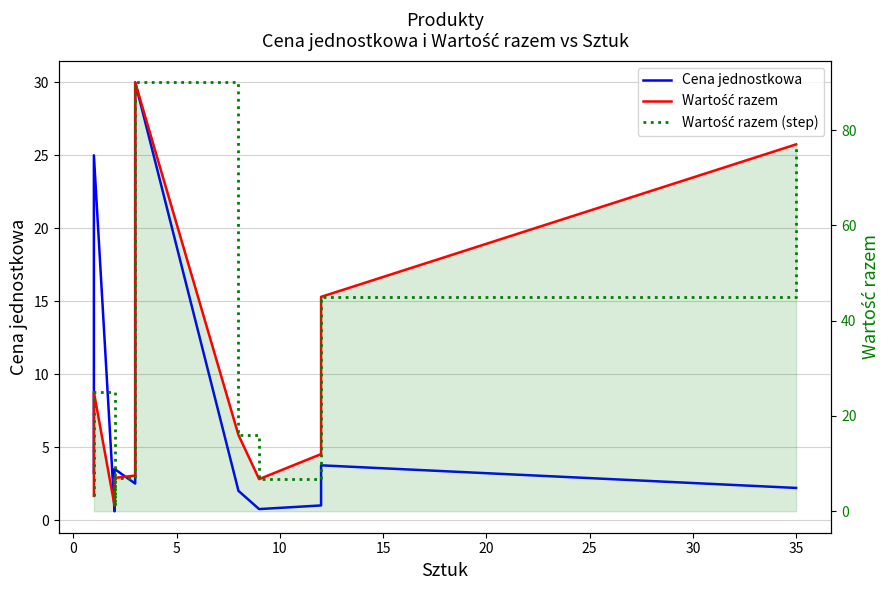

What is the highest value of the Wartość razem (step) series?

90.0